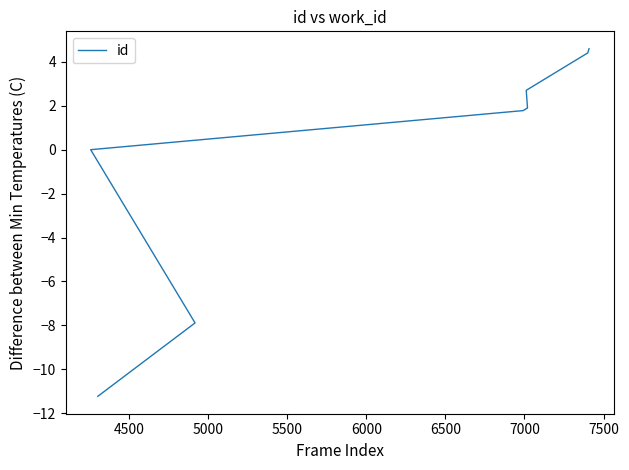

Does the chart have visible grid lines?

No